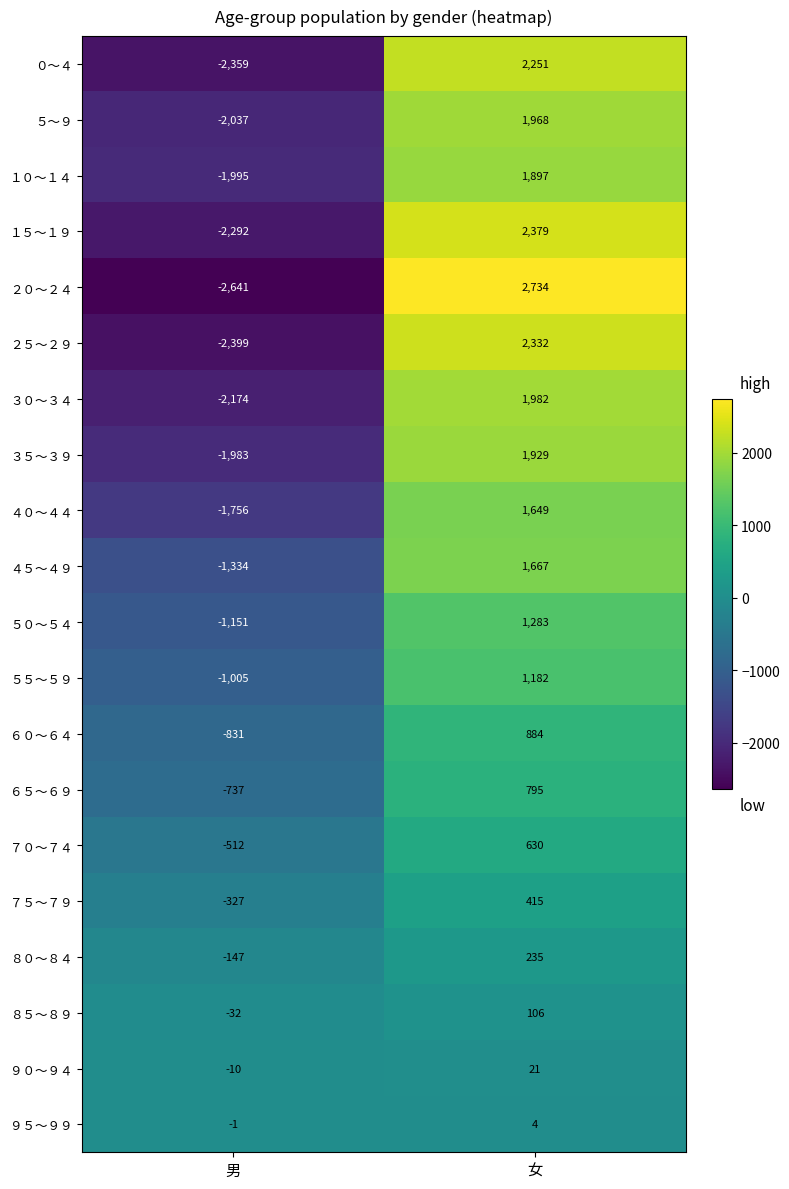

What is the sum of the ５５～５９ values at 女 and 男?

177